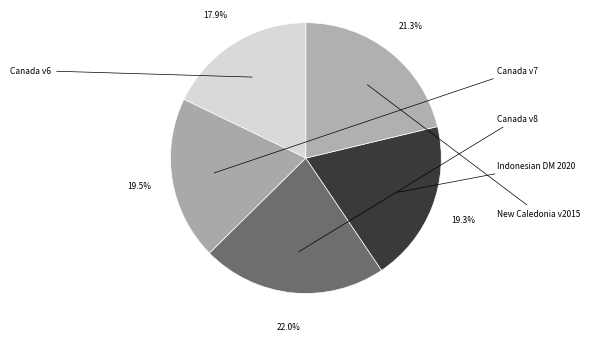

How many segments does this pie chart have?

5